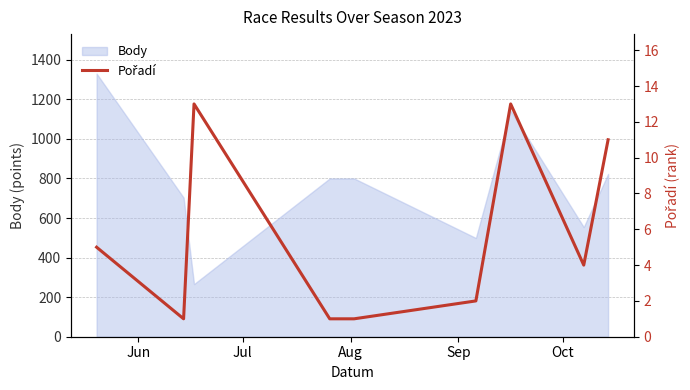

What is the maximum value for Body?

1330